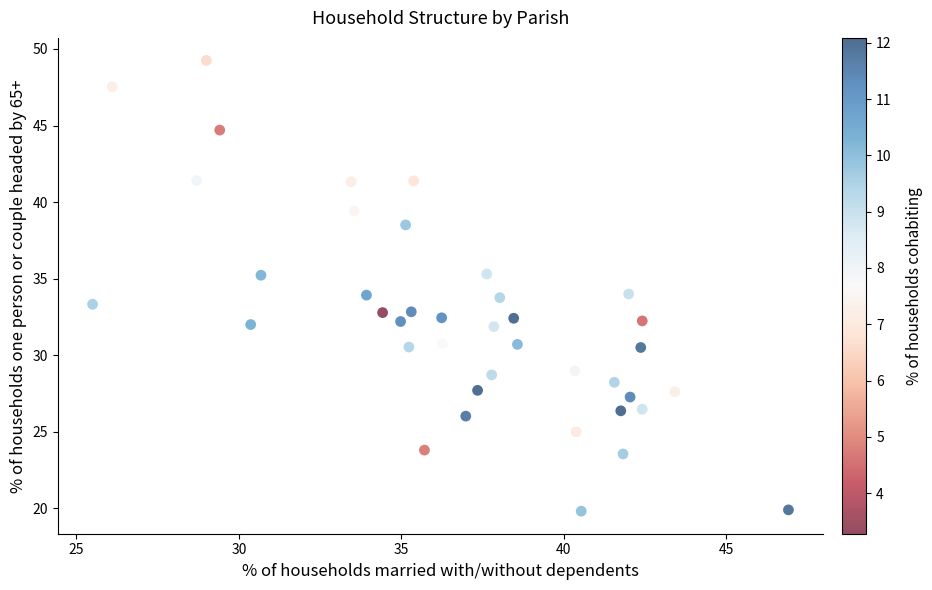

What is the range of Y values (max minus min)?

29.4